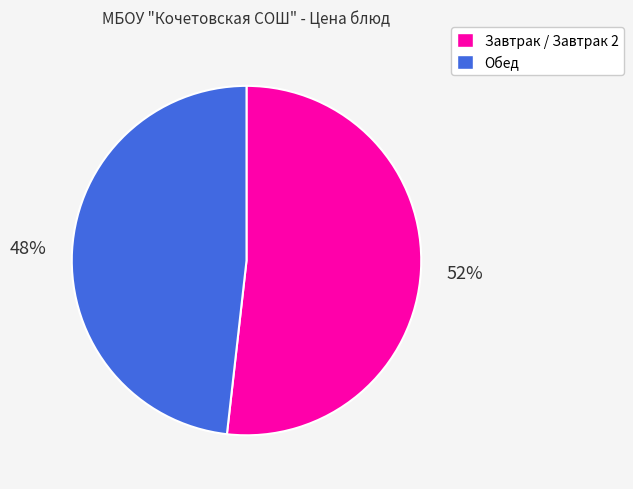

To the nearest percent, what is the average slice percentage?

50%